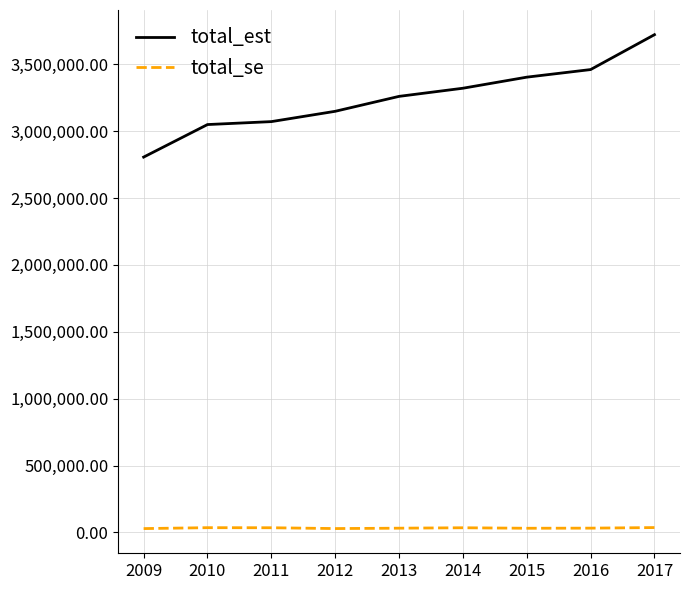

What is the sum of the total_est values at 2015 and 2014?

6724467.0